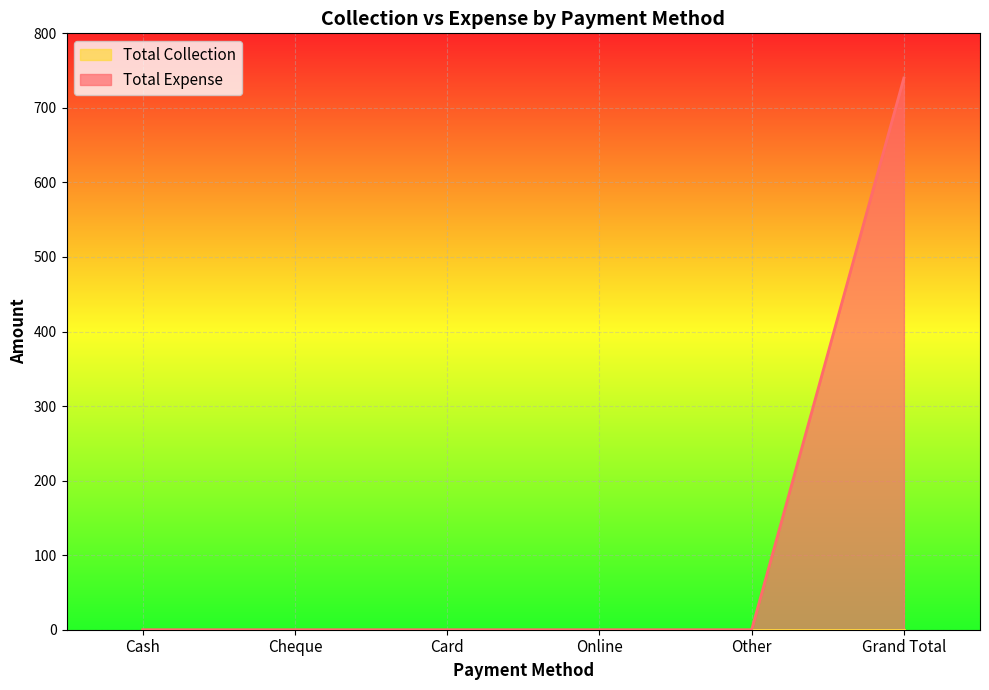

What position from the right is Card?

4